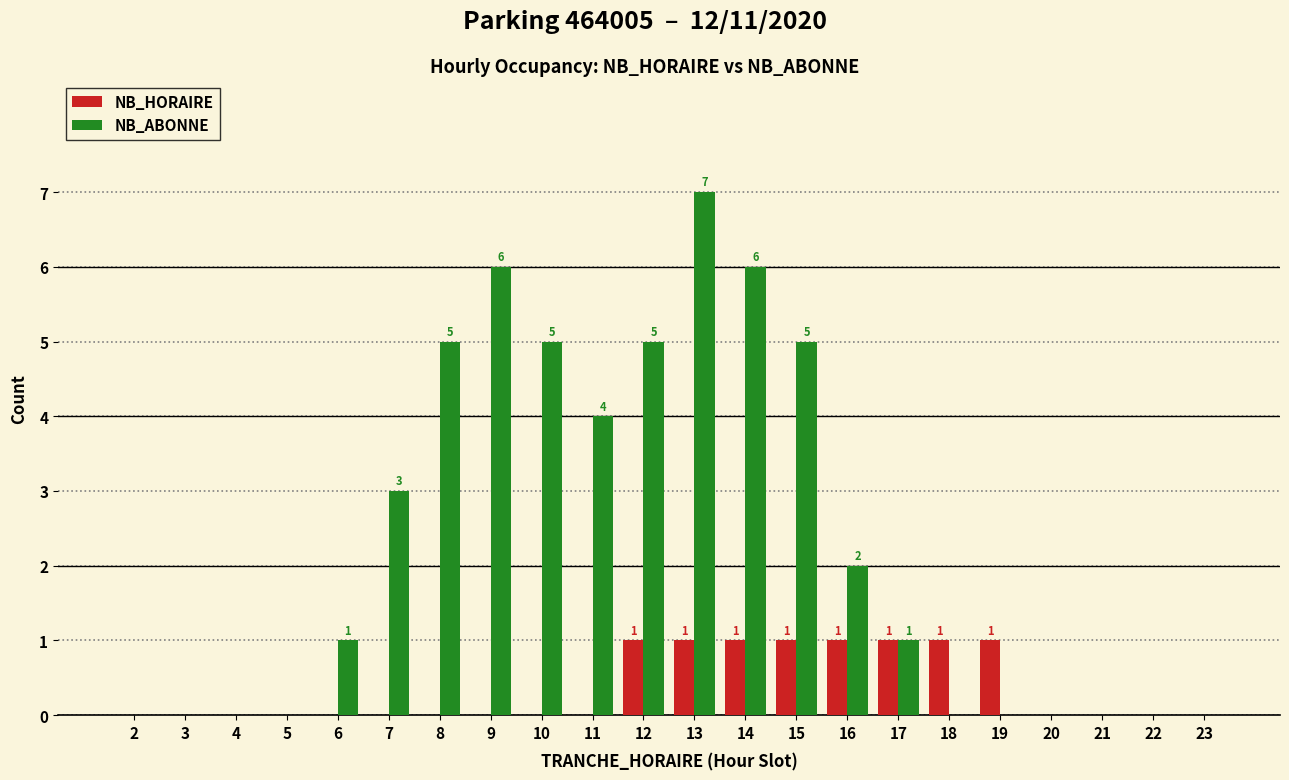

Which category has the highest value across all series?

13